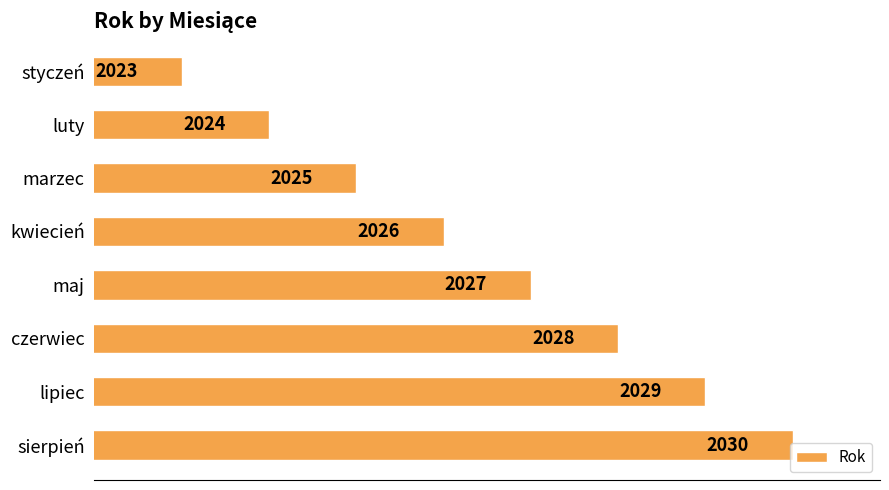

What is the label of the 6th bar from the top?

czerwiec